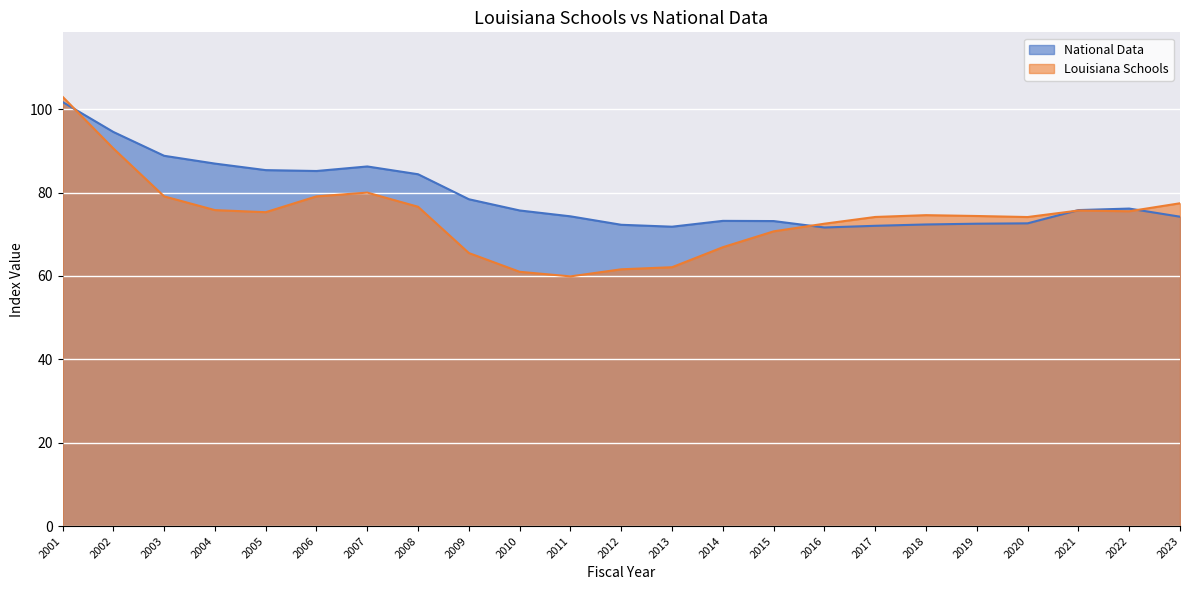

What are all the series names shown in the legend?

National Data, Louisiana Schools